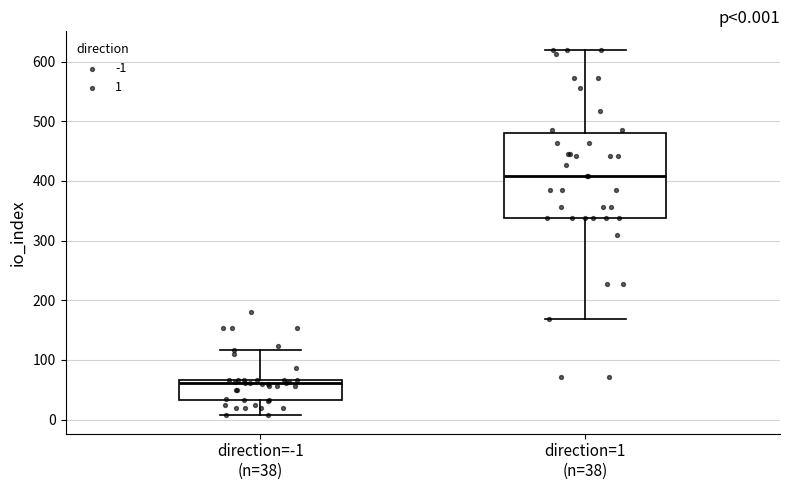

Which box's median line is the lowest?

direction=-1 (n=38)